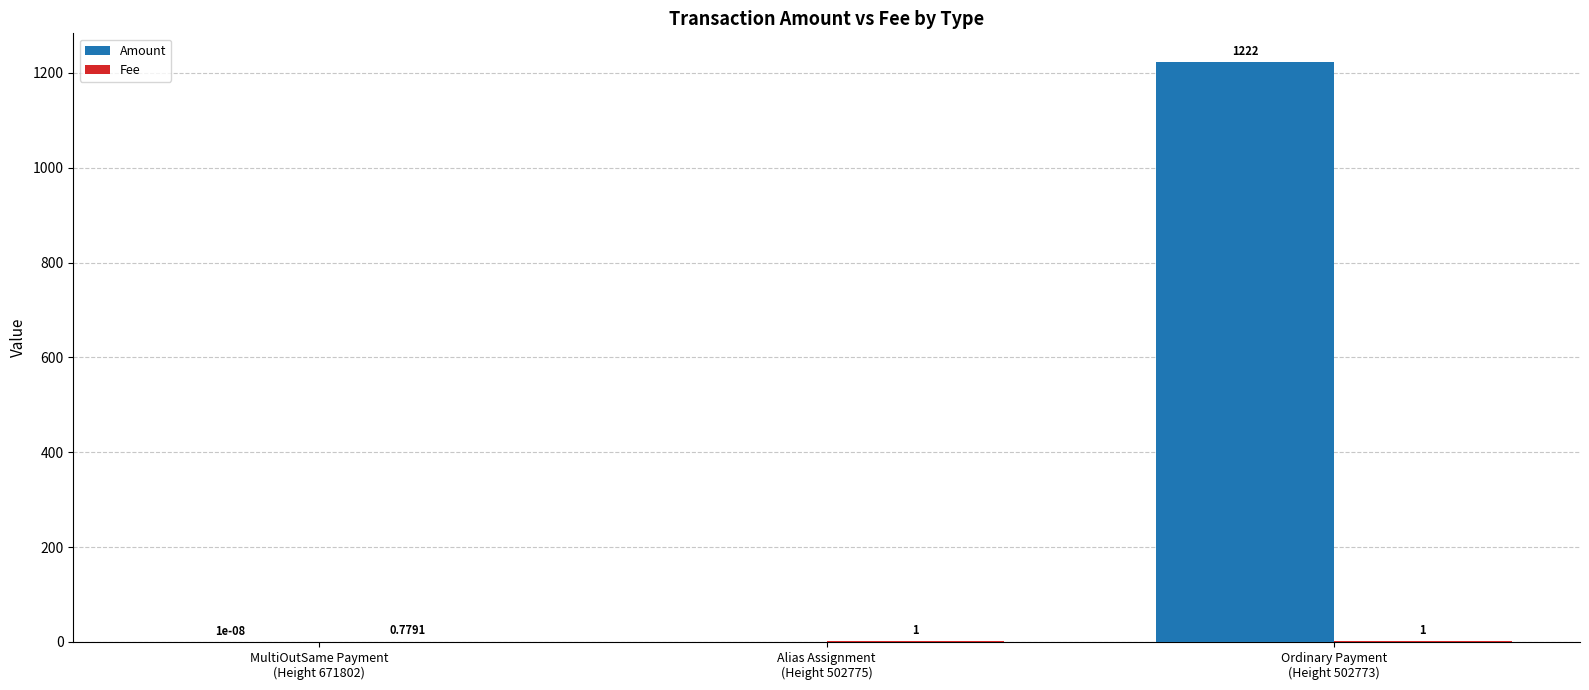

Which series has the largest total across all categories?

Amount